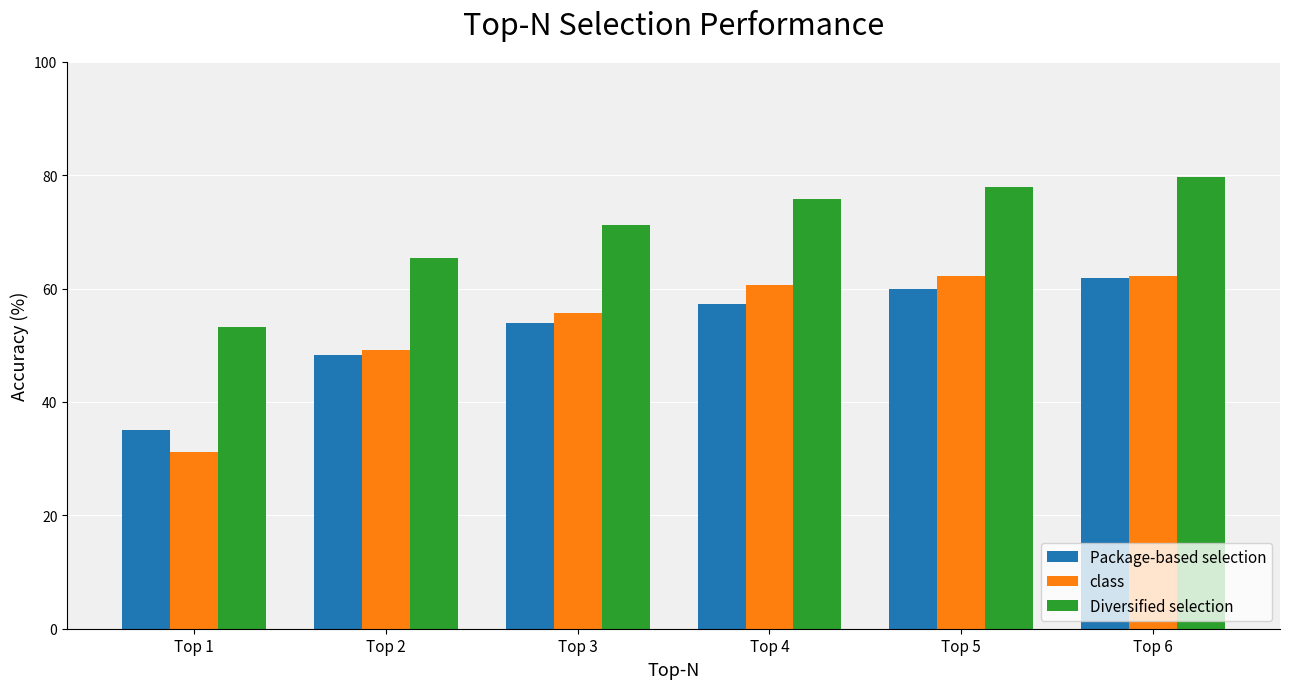

At how many categories does at least one series exceed 33?

6